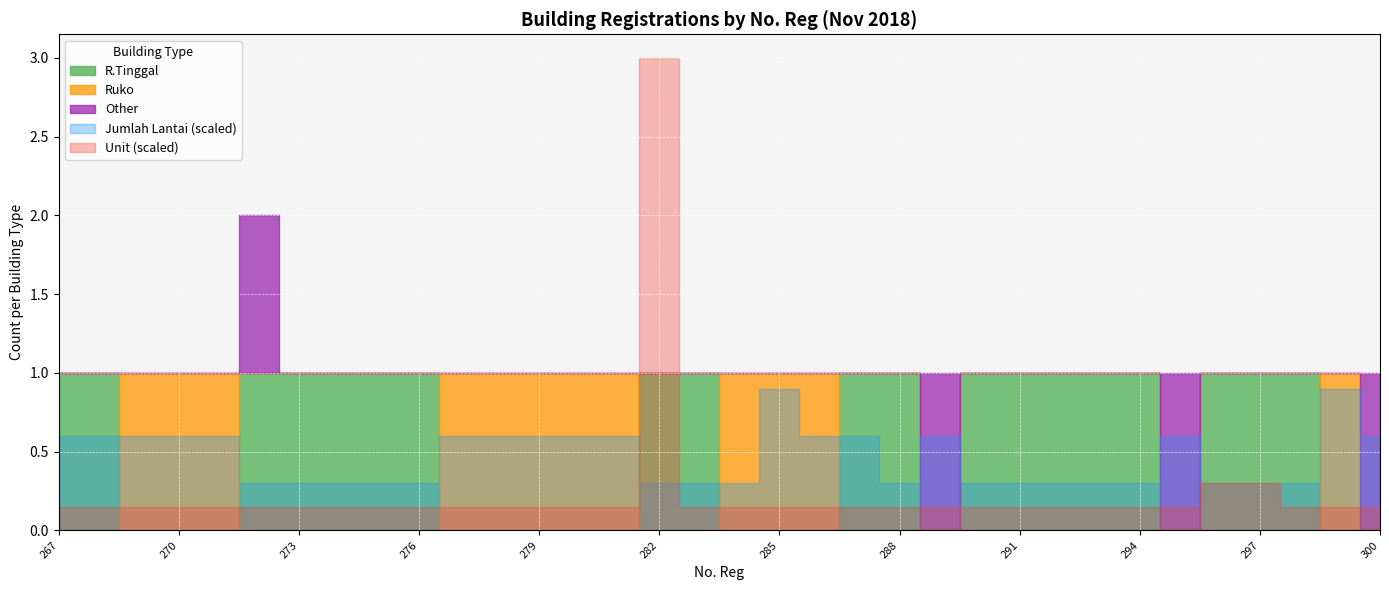

Where is Other nearest to the value 0?

267